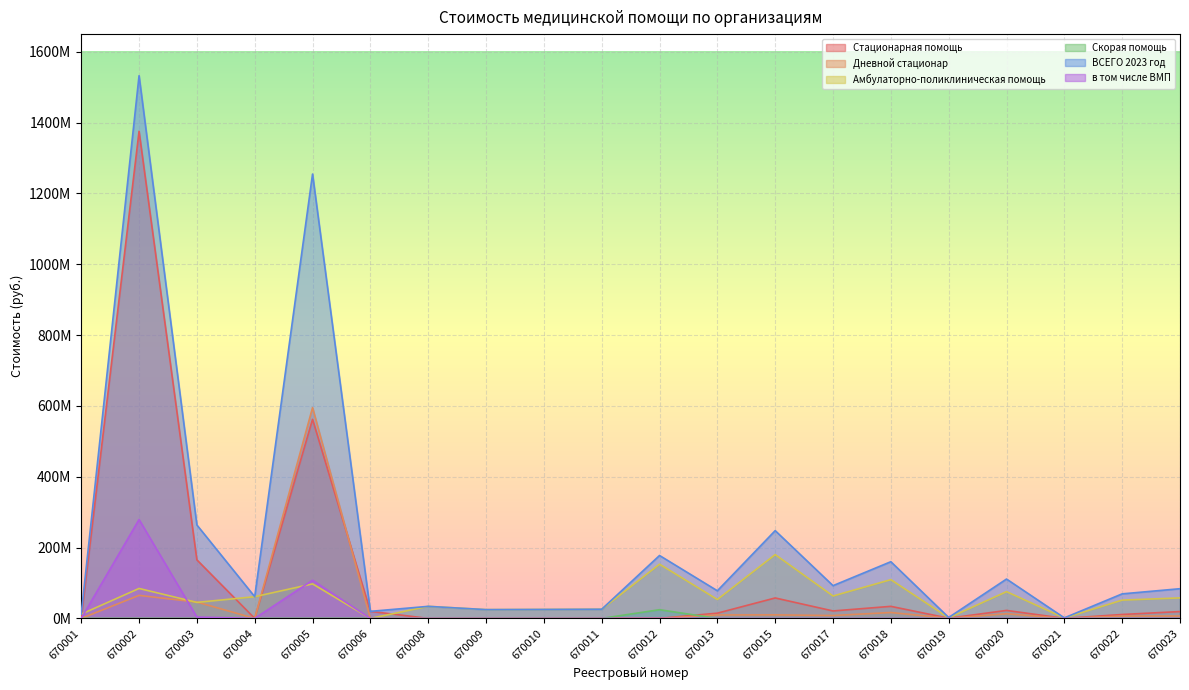

The Скорая помощь series shows 0.0 at 670011. True or false?

True